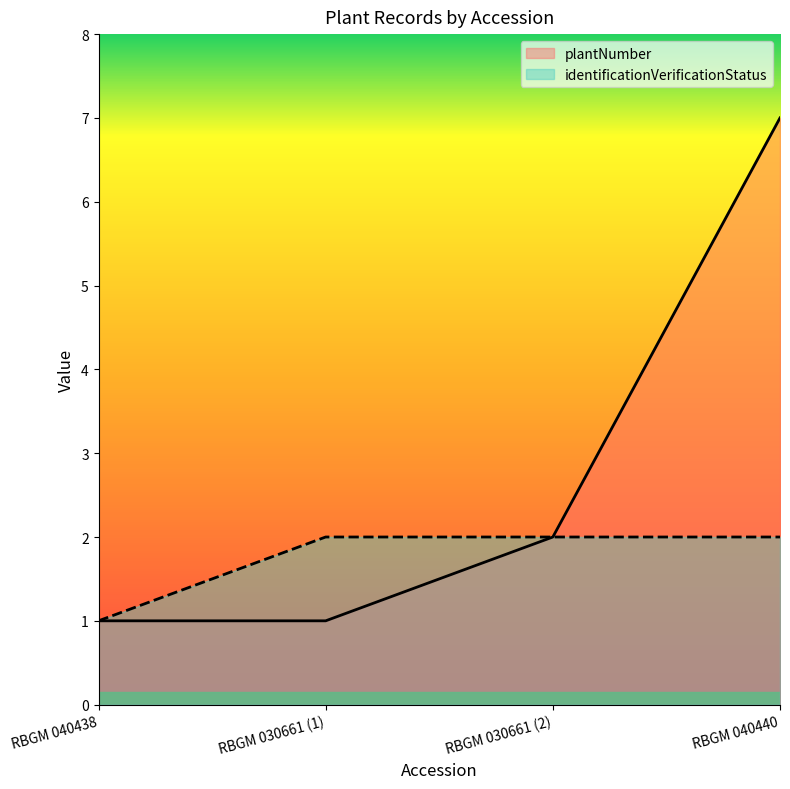

What is the label of the 4th point from the right?

RBGM 040438